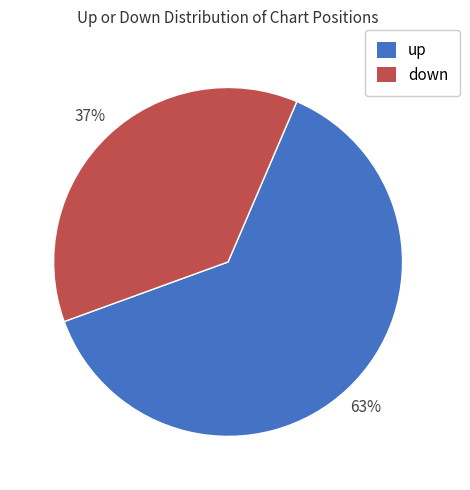

How many slices are in this pie chart?

2